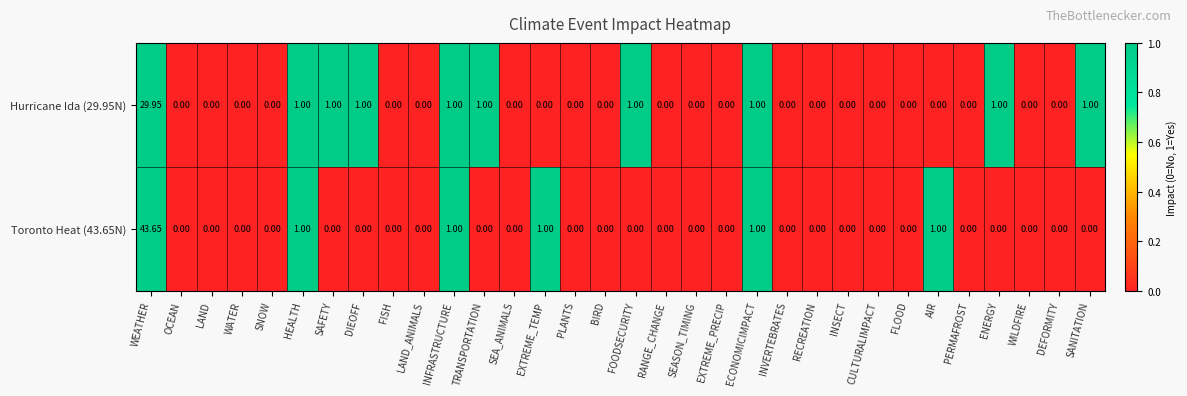

What is the spread (max minus min) of values at DIEOFF?

1.0